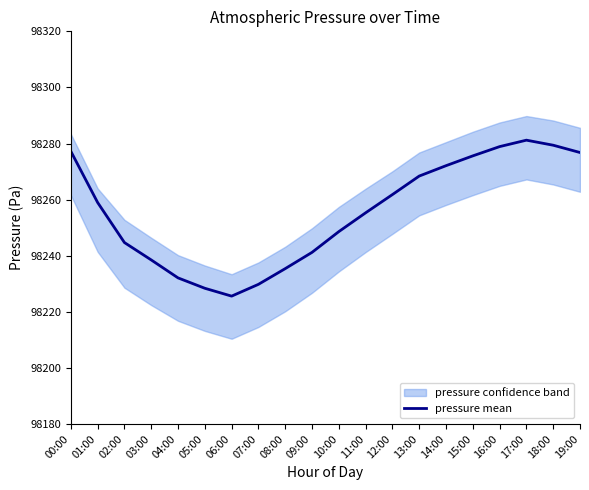

What is the maximum value shown in the chart?

98281.2